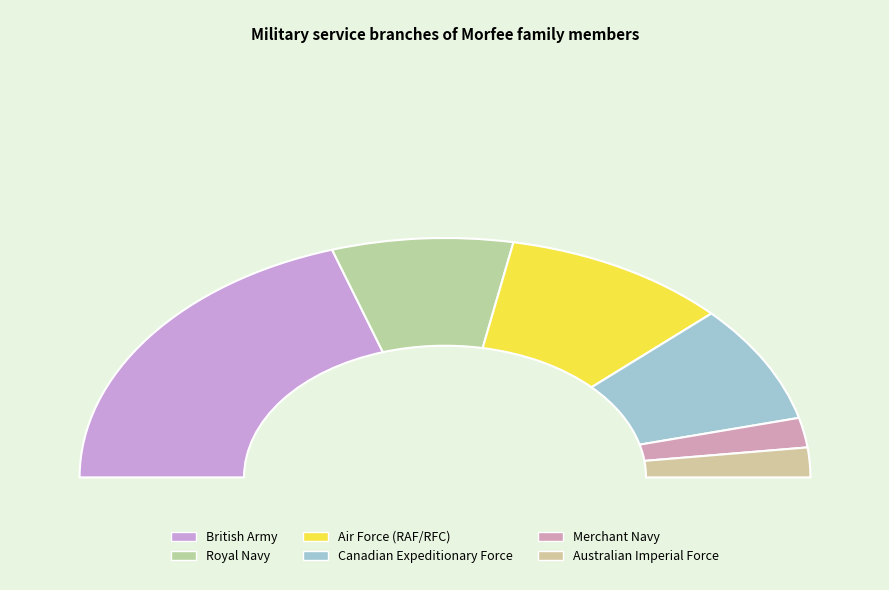

How many slices are in this pie chart?

6